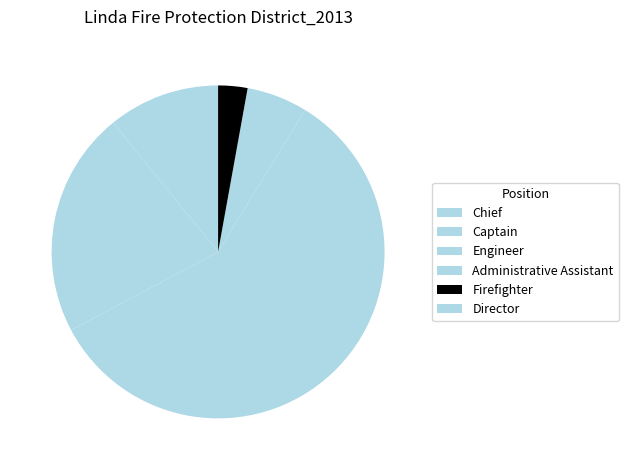

Approximately how many times larger is the value at Captain compared to Administrative Assistant?

3.7